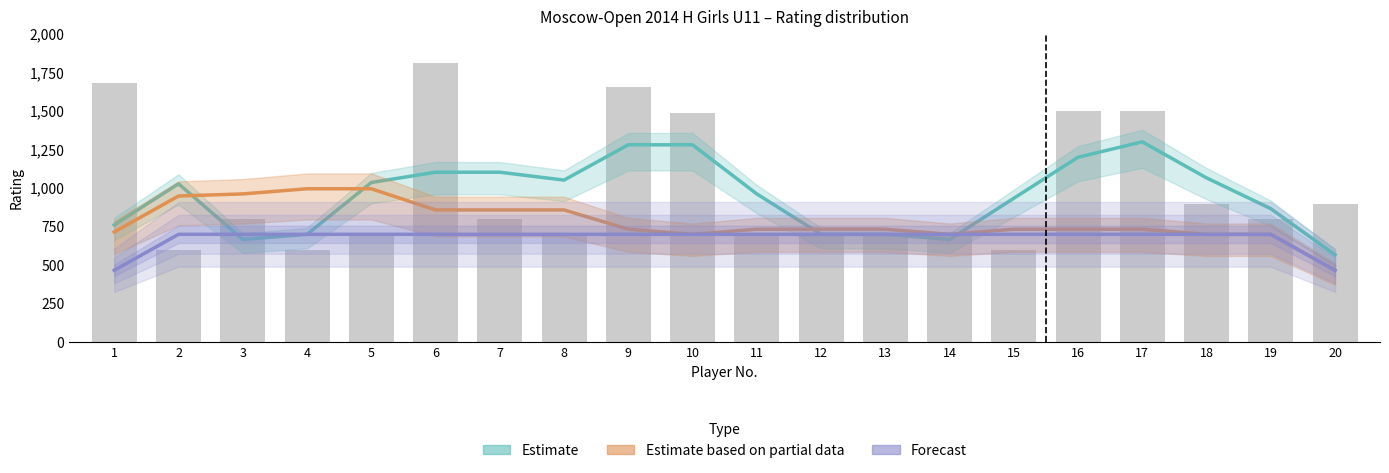

Is it true that Estimate equals 475.9 at 17?

False